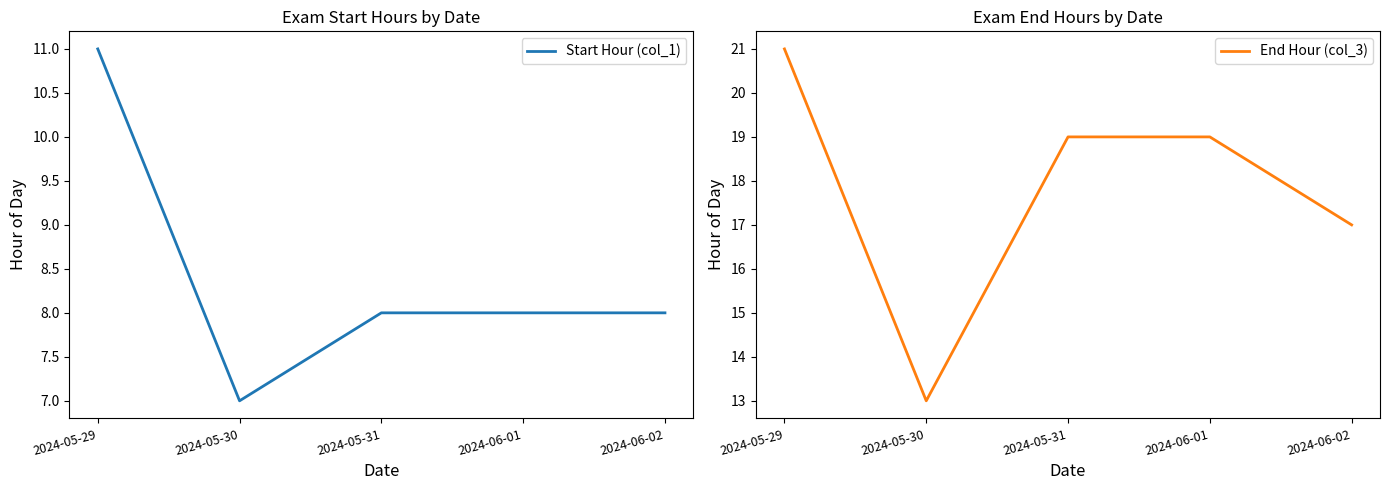

True or false: End Hour (col_3) and Start Hour (col_1) cross at least once.

False